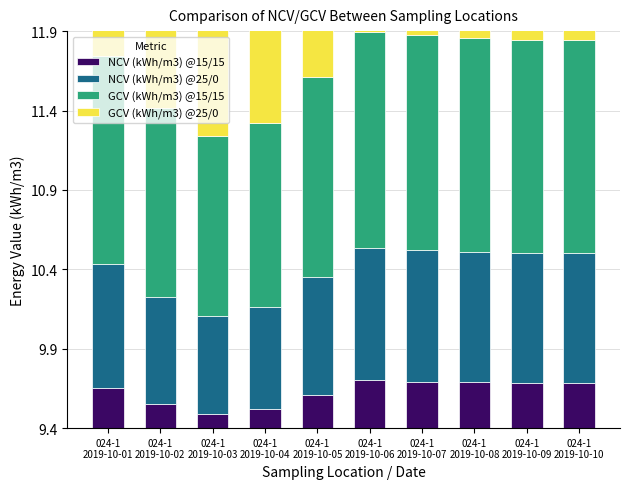

What position from the right is 024-1
2019-10-05?

6